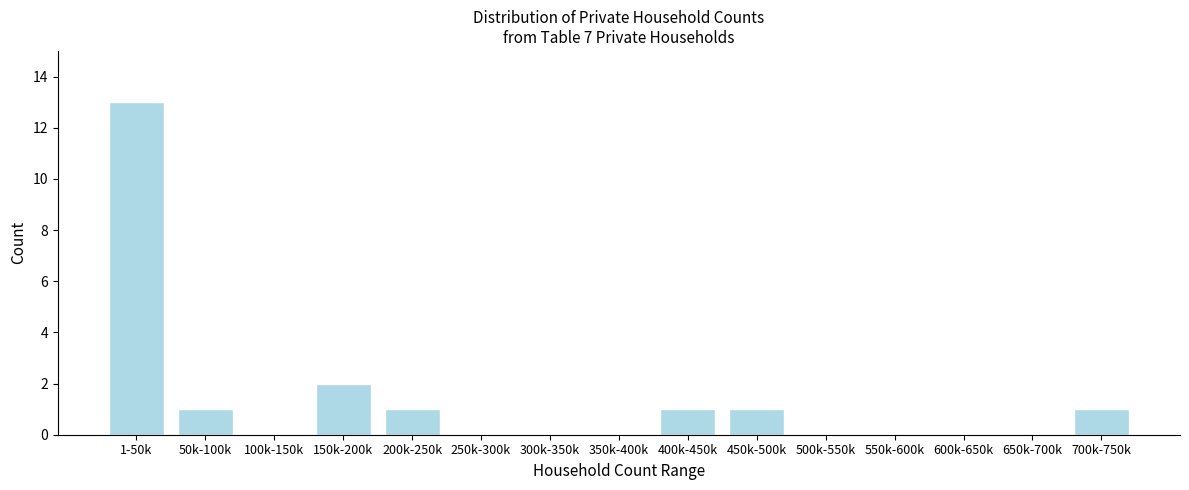

Reading left to right, what are all the values shown in this chart?

1-50k=13	50k-100k=1	100k-150k=0	150k-200k=2	200k-250k=1	250k-300k=0	300k-350k=0	350k-400k=0	400k-450k=1	450k-500k=1	500k-550k=0	550k-600k=0	600k-650k=0	650k-700k=0	700k-750k=1